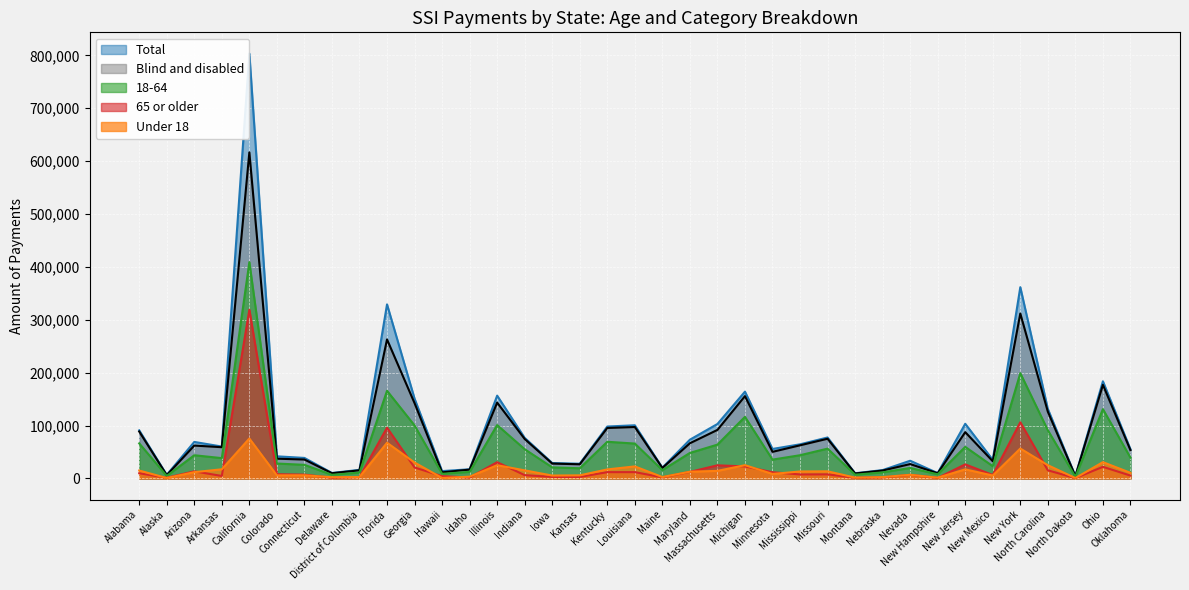

What are all the series names shown in the legend?

Total, Blind and disabled, 18-64, 65 or older, Under 18